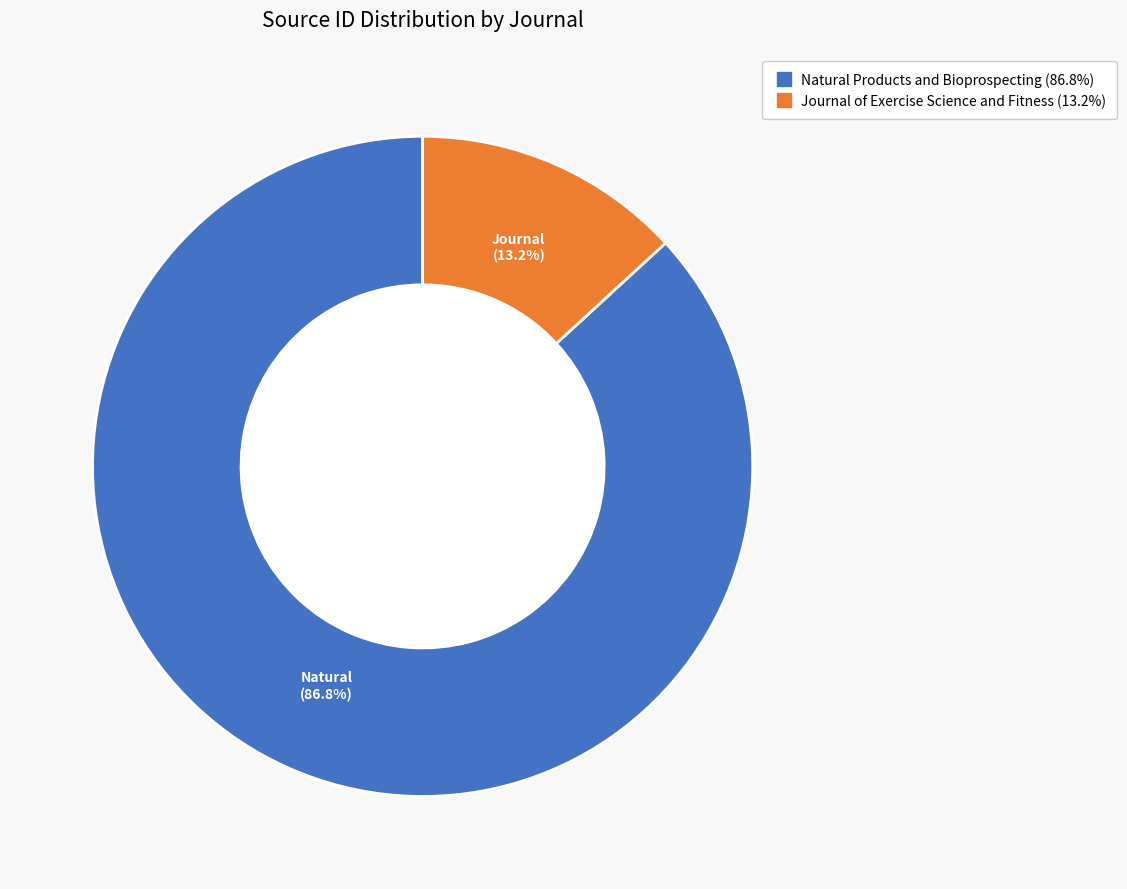

To the nearest percent, what portion does Journal of Exercise Science and Fitness represent?

13%